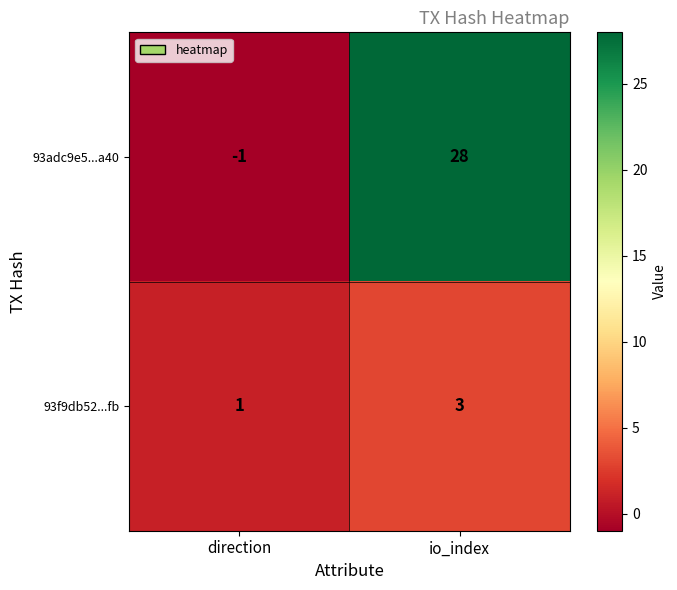

What is the total value across all series at io_index?

31